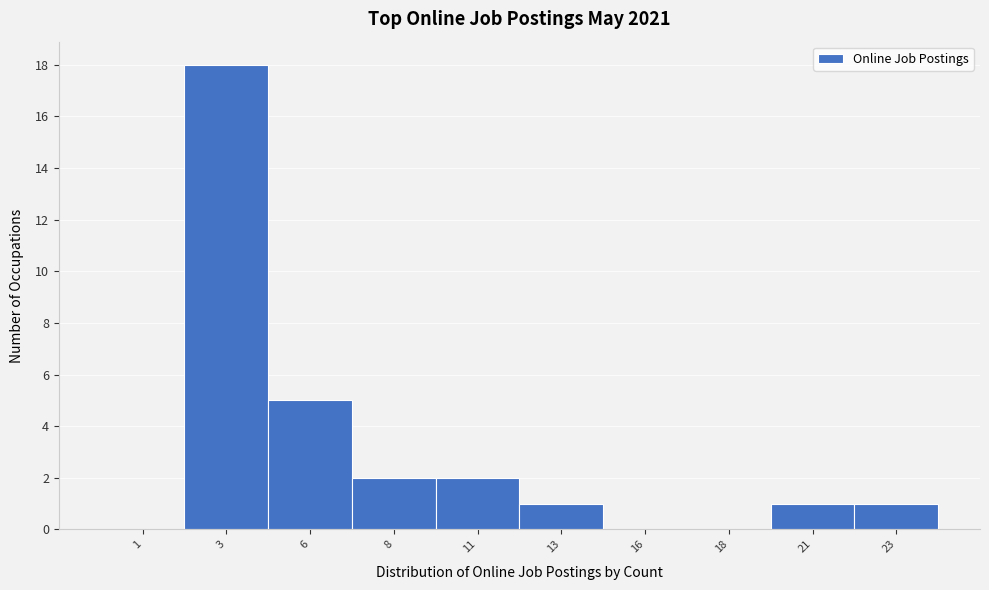

Reading left to right, list all the values displayed in this chart.

1=0	3=18	6=5	8=2	11=2	13=1	16=0	18=0	21=1	23=1